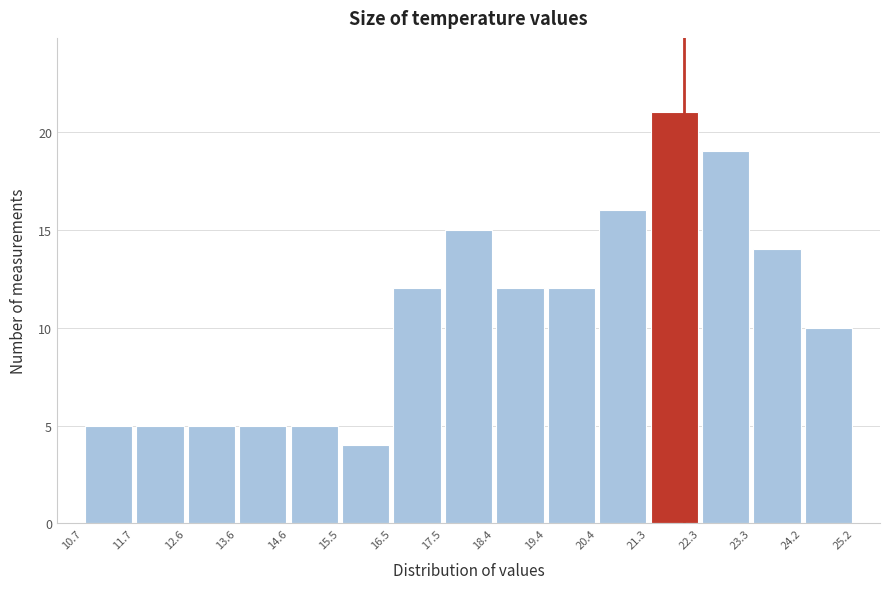

Which range on the x-axis has the tallest bar?

21.3 to 22.3